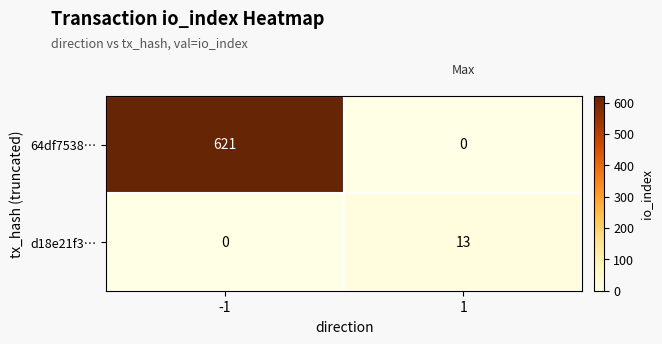

Reading left to right, what are all the values shown in this chart?

64df7538…: -1=621	1=0
d18e21f3…: -1=0	1=13